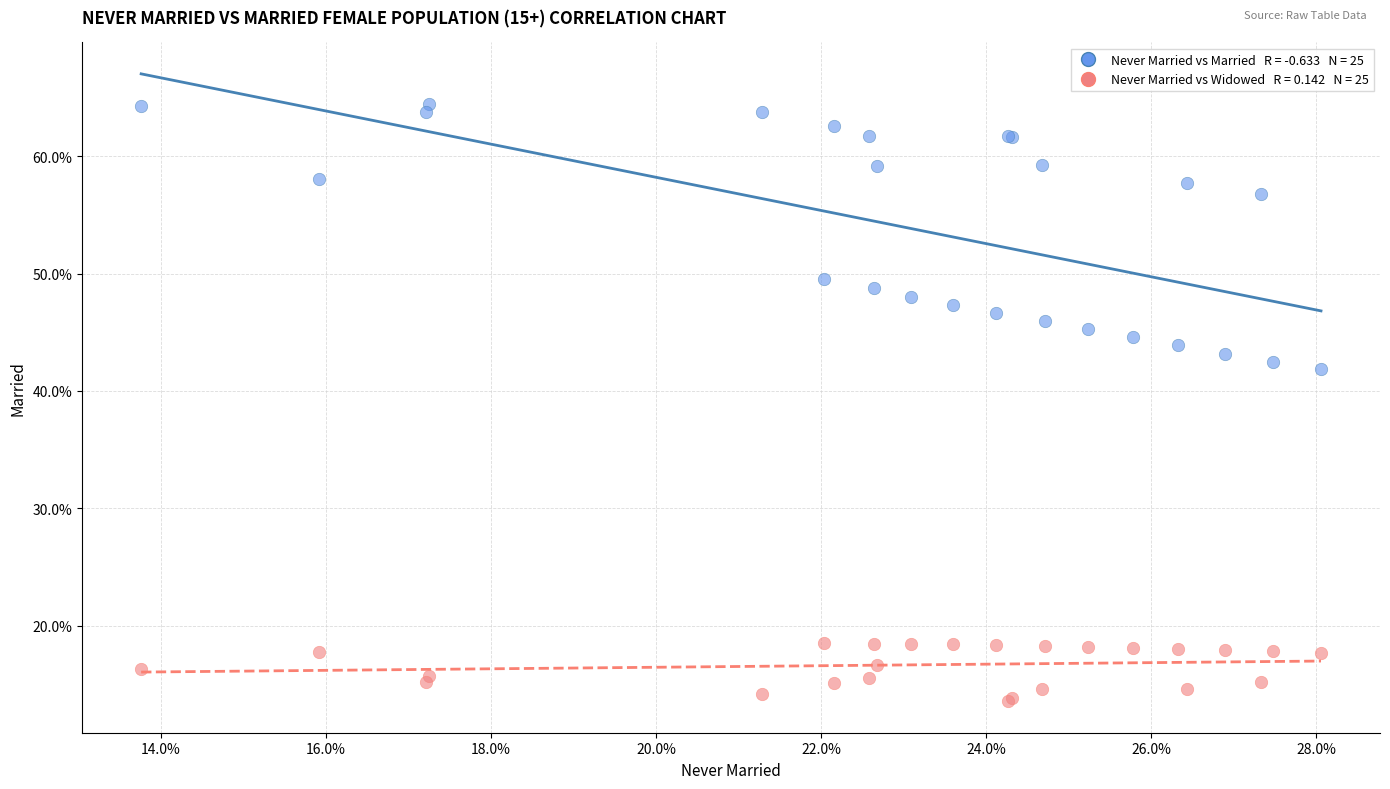

Across all series, what Y value is closest to 38?

41.9